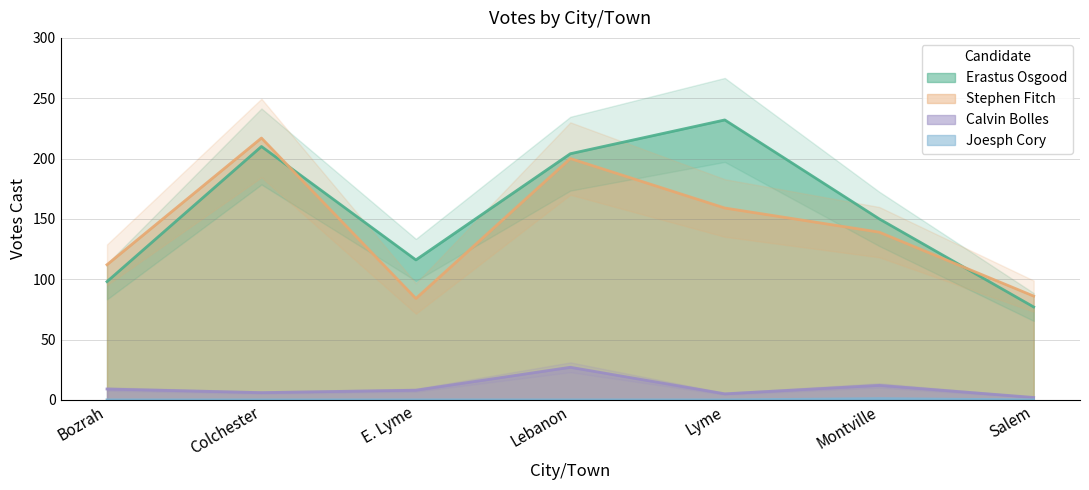

What are all the series names shown in the legend?

Erastus Osgood, Stephen Fitch, Calvin Bolles, Joesph Cory